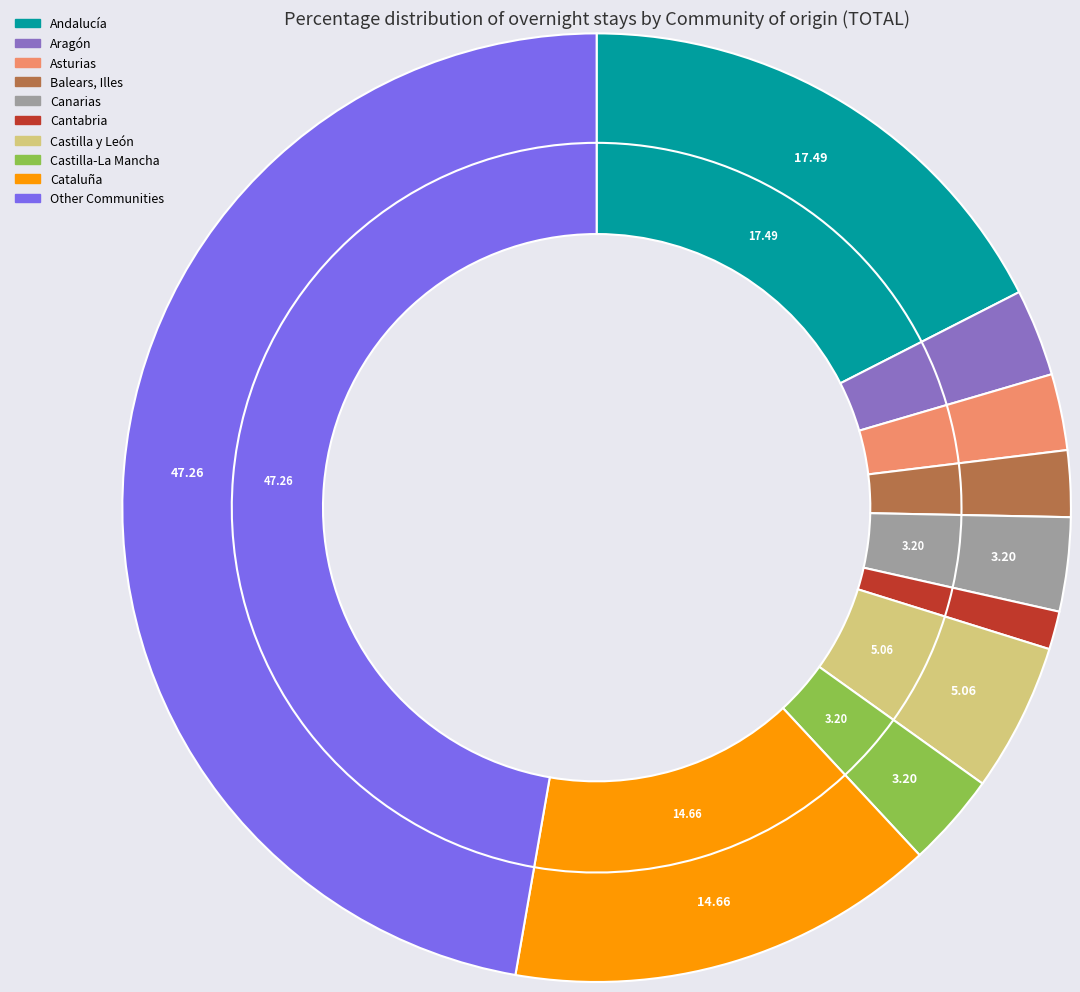

Does Cataluña account for over 50% of the chart?

No